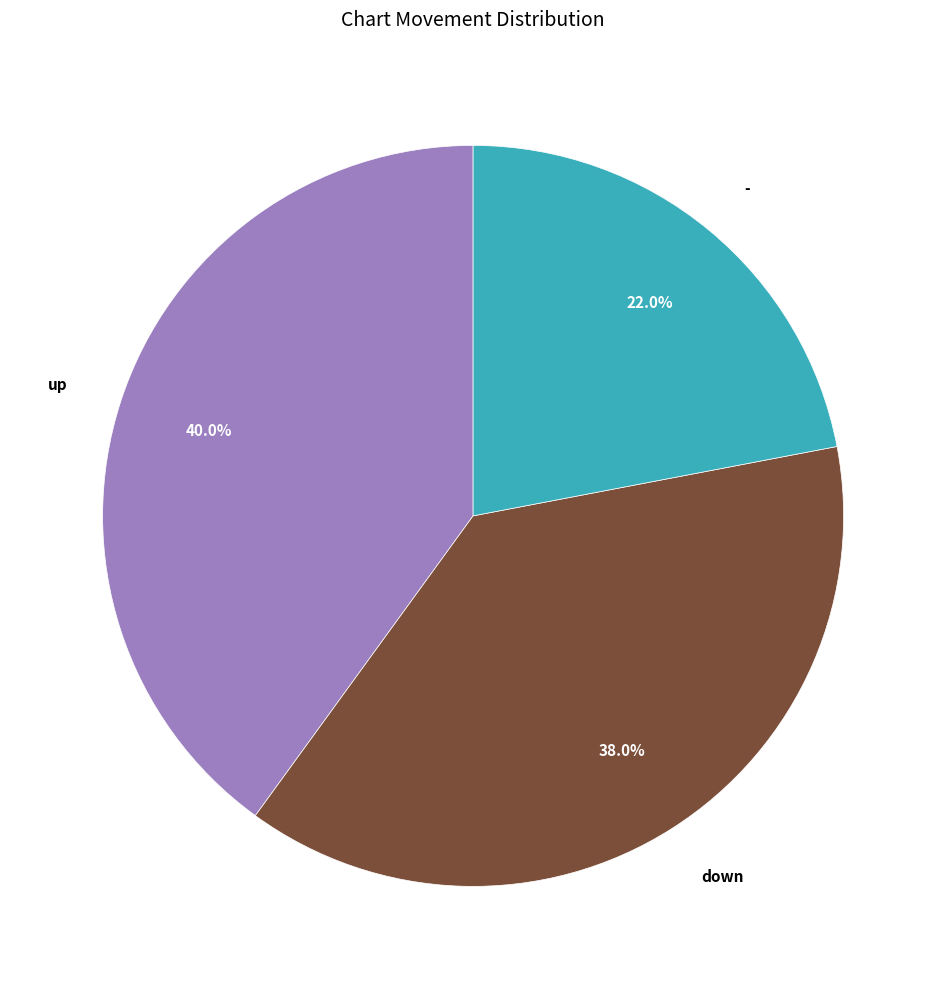

To the nearest percent, what is the difference between the largest and smallest slice percentages?

18%